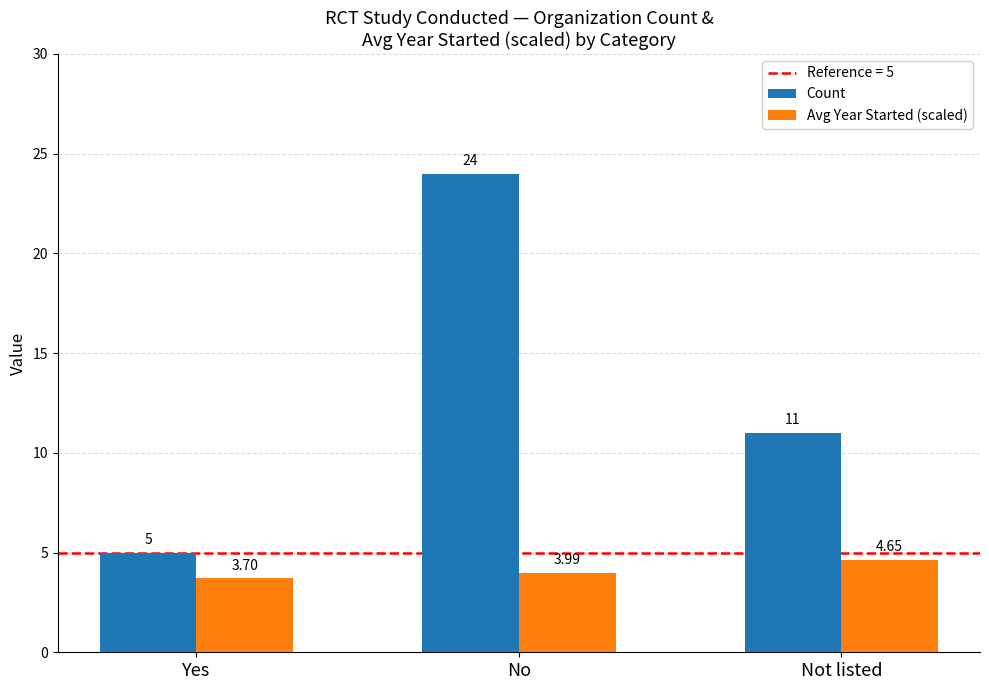

List the series in order of their peak value, highest first.

Count, Avg Year Started (scaled)